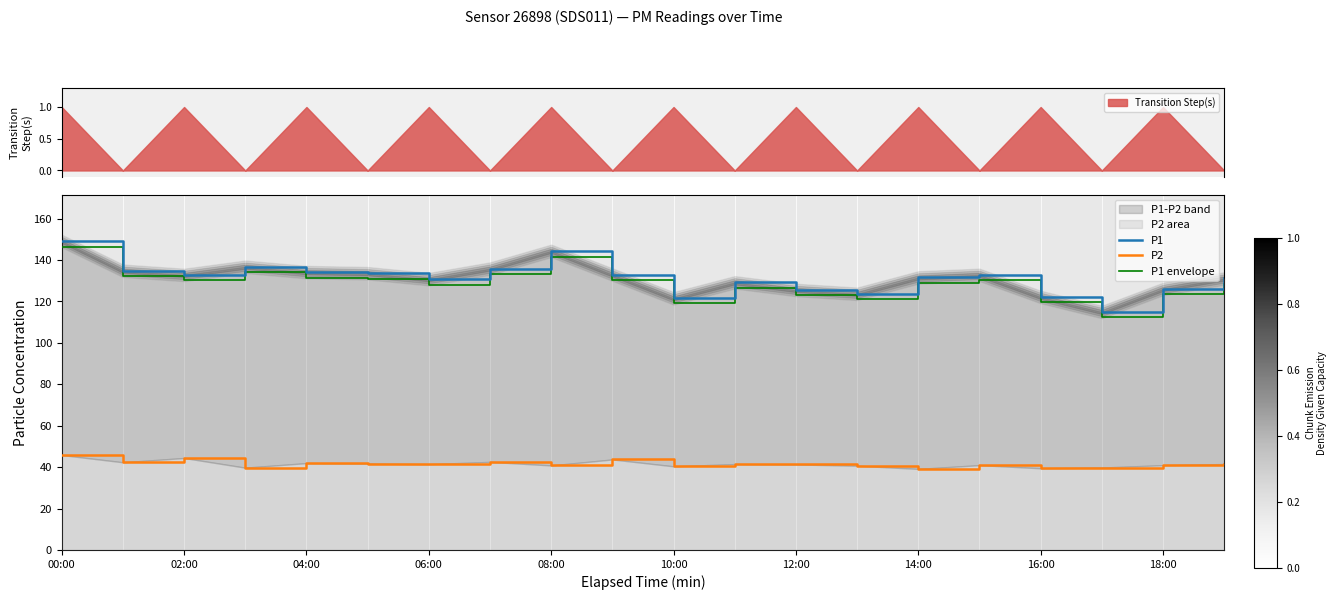

The value of P1 envelope at 04:00 is 227.9. True or false?

False